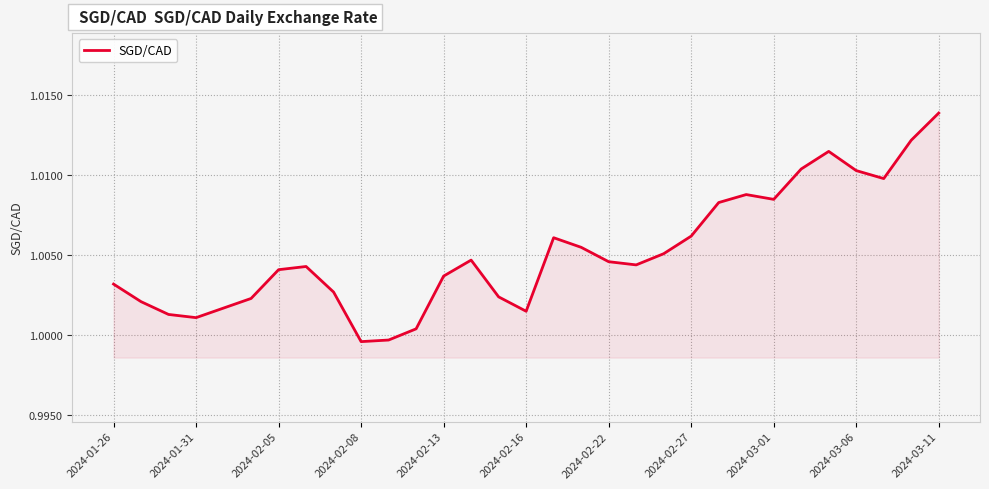

At which label does the data first exceed 1?

2024-01-26